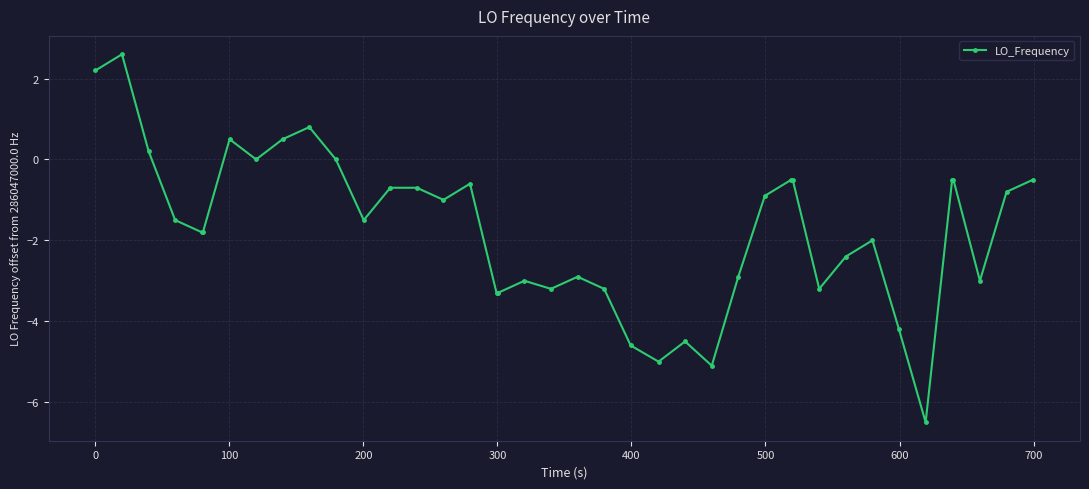

How many data points does each series have?

40